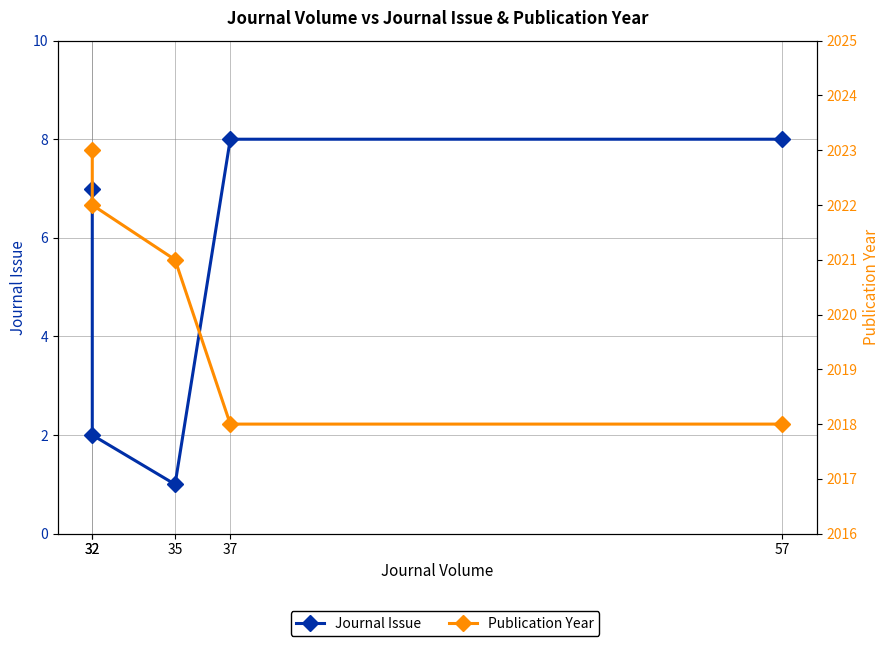

At how many categories does at least one series exceed 930?

5